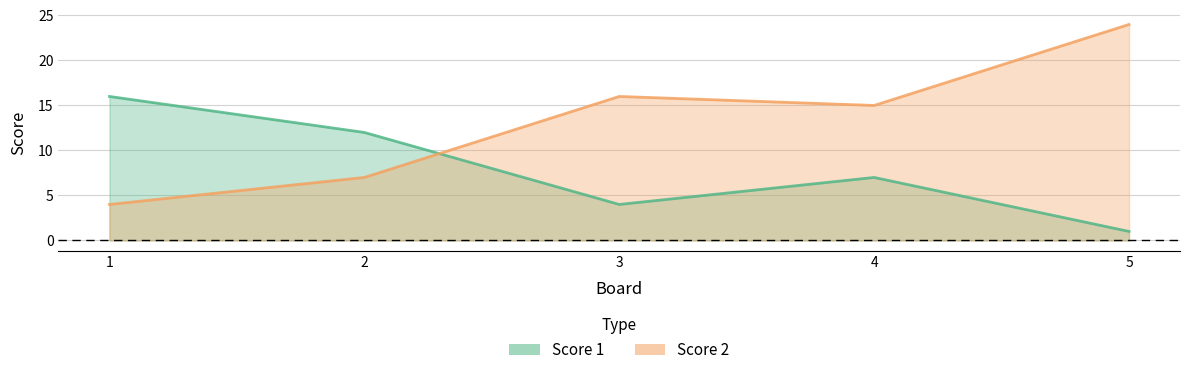

What is the difference between the maximum and minimum values in the Score 2 series?

20